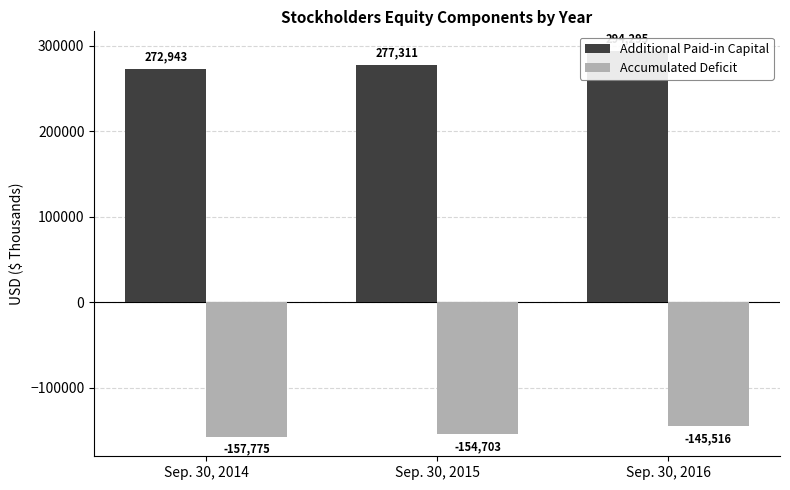

True or false: Additional Paid-in Capital has a value of 112866 at Sep. 30, 2015.

False